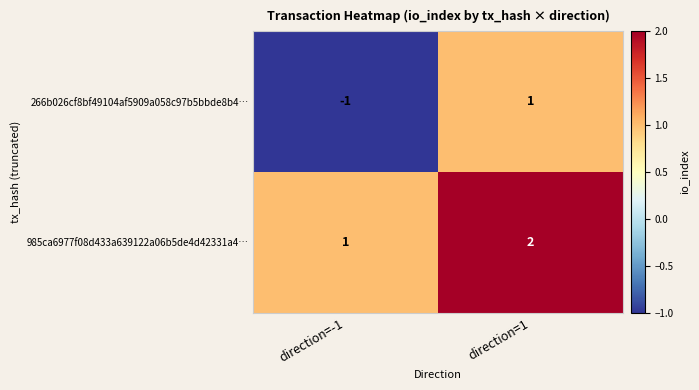

Reading left to right, list all the values displayed in this chart.

266b026cf8bf49104af5909a058c97b5bbde8b4…: -1	1
985ca6977f08d433a639122a06b5de4d42331a4…: 1	2